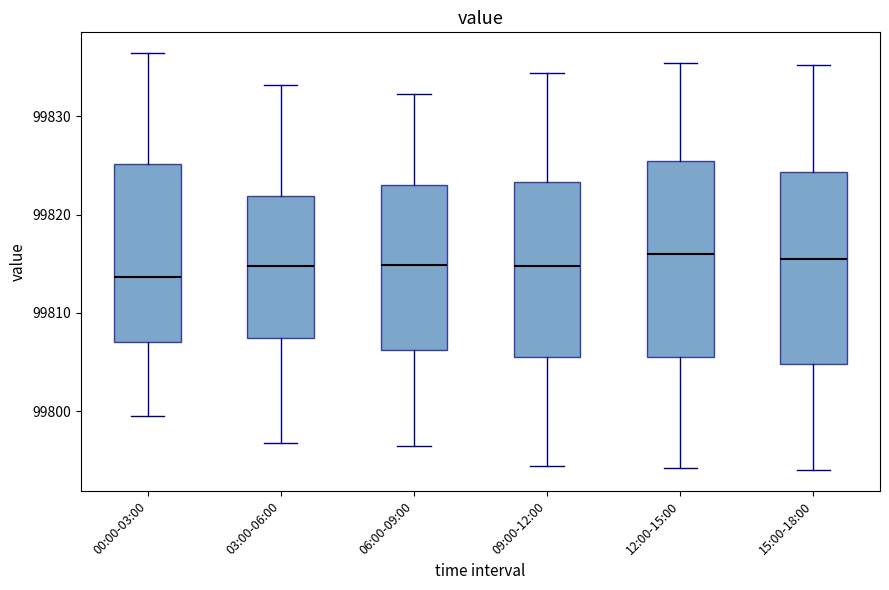

Reading left to right, transcribe this box plot: for each box, give where its median line is, the range the box spans, and where its two whiskers end, as read against the y-axis. The values are not printed on the chart, so give them approximately, as read against the axis.

00:00-03:00: median 99814, box 99807 to 99825, whiskers 99800 to 99836
03:00-06:00: median 99815, box 99807 to 99822, whiskers 99797 to 99833
06:00-09:00: median 99815, box 99806 to 99823, whiskers 99797 to 99832
09:00-12:00: median 99815, box 99806 to 99823, whiskers 99794 to 99834
12:00-15:00: median 99816, box 99806 to 99825, whiskers 99794 to 99835
15:00-18:00: median 99816, box 99805 to 99824, whiskers 99794 to 99835